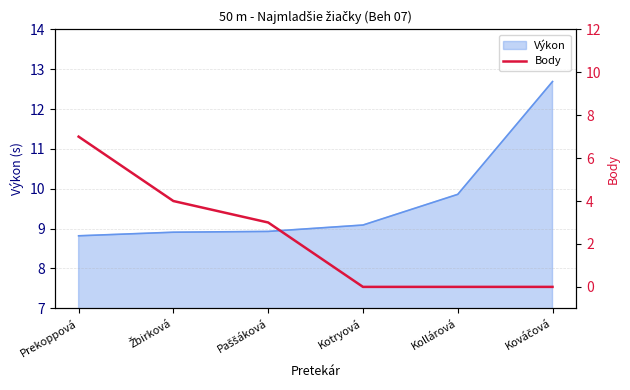

How many categories are shown in the chart?

6